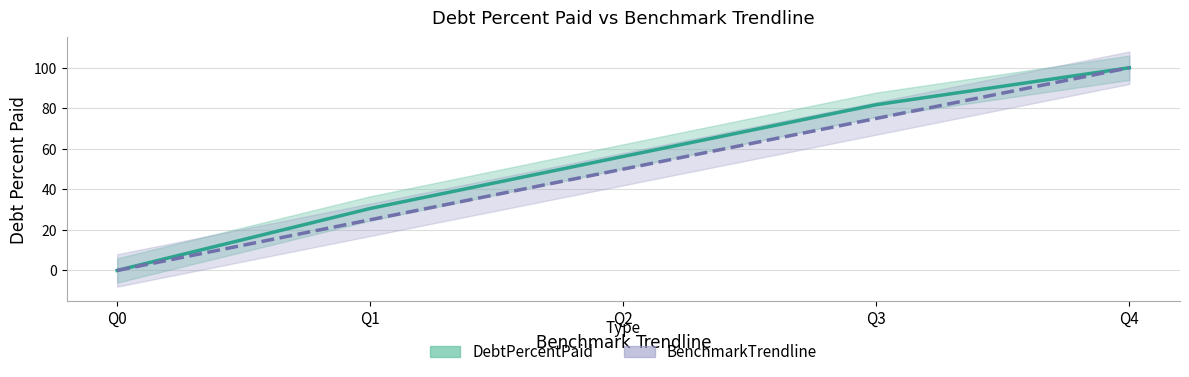

Rank the series by their maximum value, from highest to lowest.

DebtPercentPaid, BenchmarkTrendline